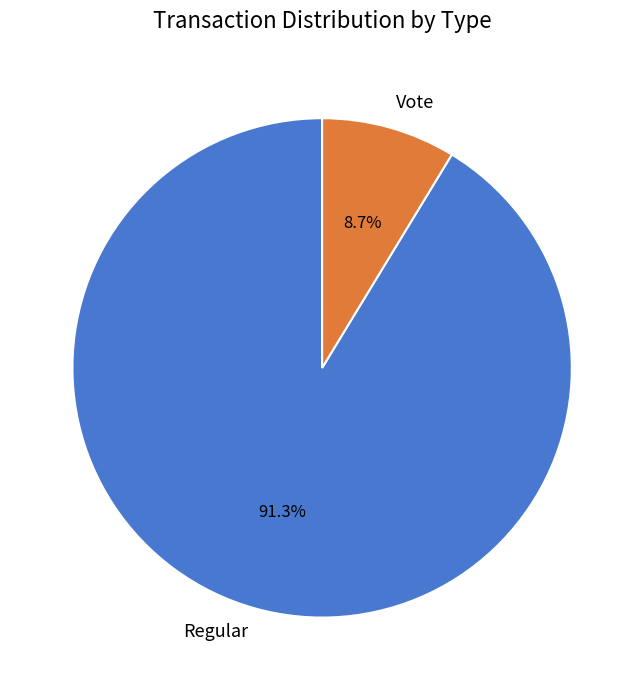

To the nearest percent, what is the average slice percentage?

50%